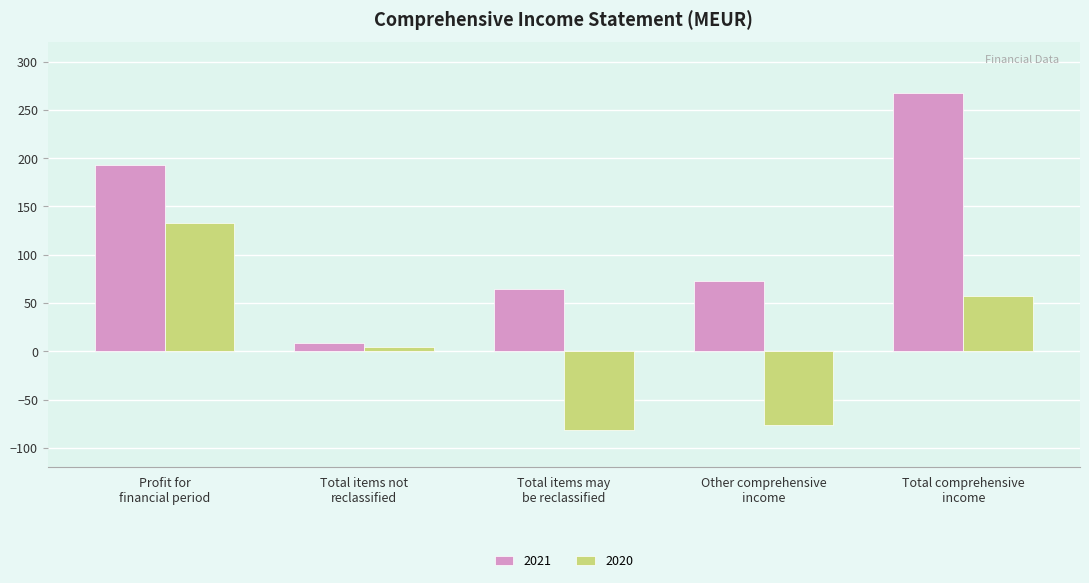

How many bars are there in each group?

2